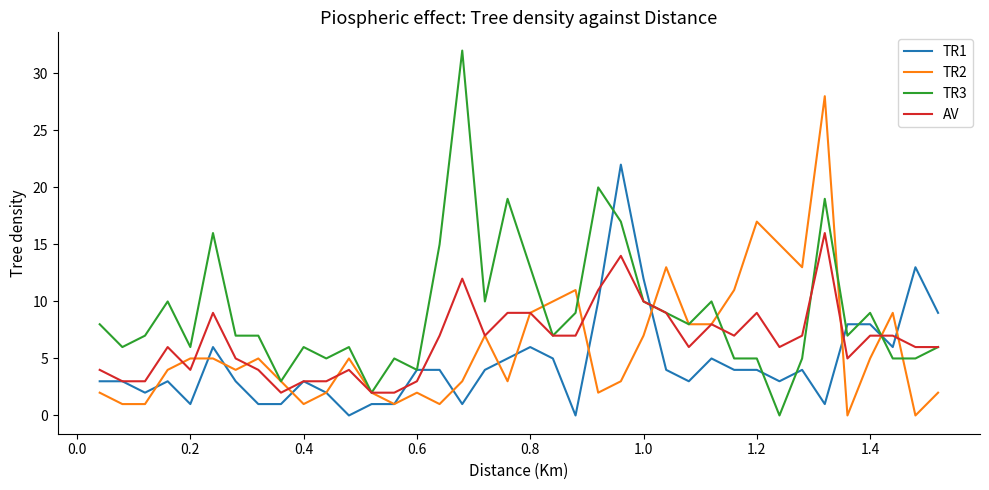

Rank the series by their maximum value, from highest to lowest.

TR3, TR2, TR1, AV